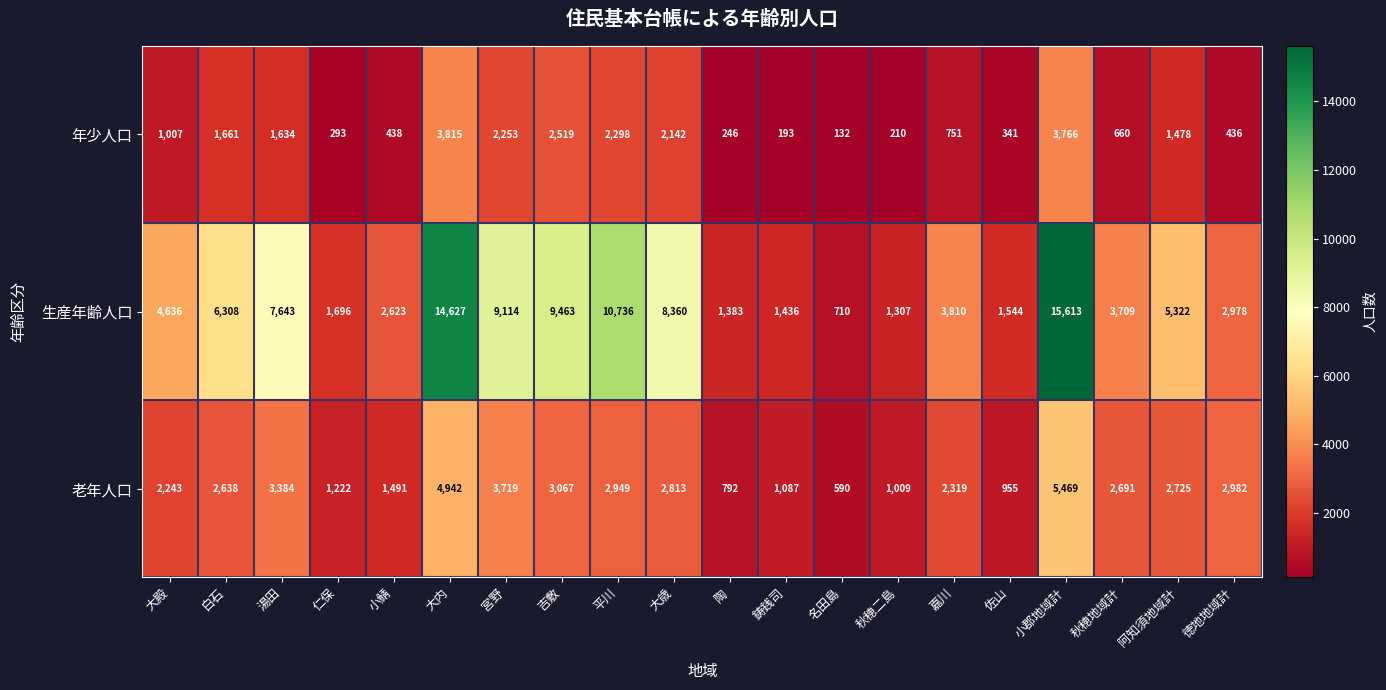

At which label is 老年人口 closest to 3029?

吉敷